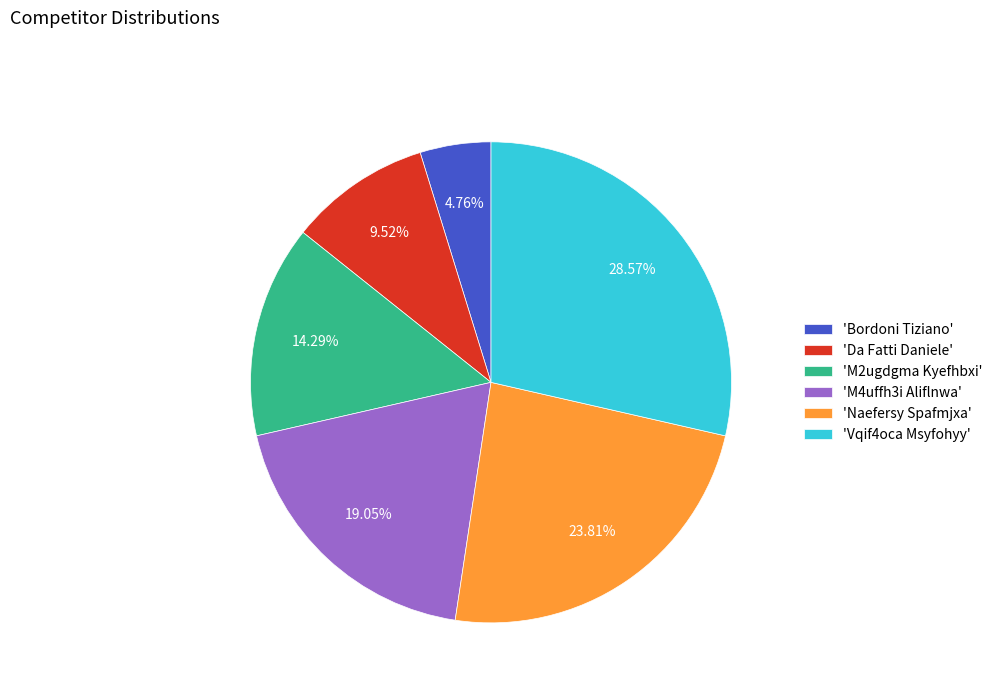

Do 'M4uffh3i Aliflnwa' and 'Da Fatti Daniele' together represent more than half of the pie?

No